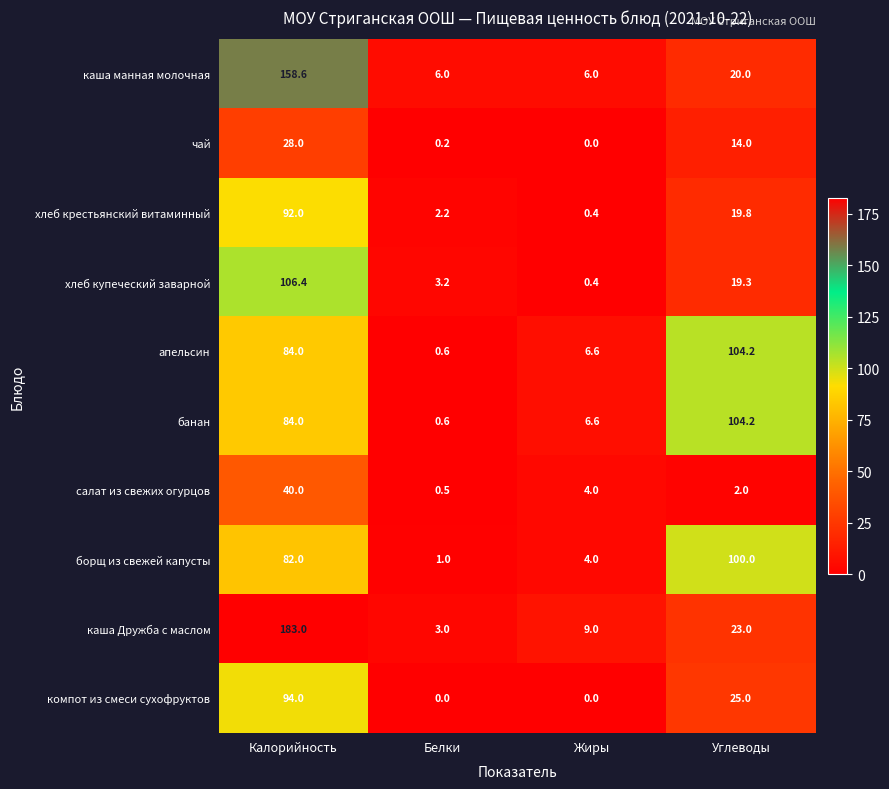

Which series has the largest total across all categories?

каша Дружба с маслом